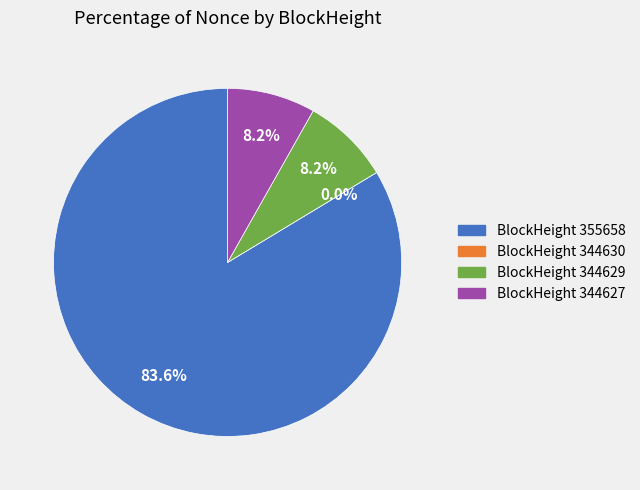

What percentage is NOT represented by 344629?

91.8%